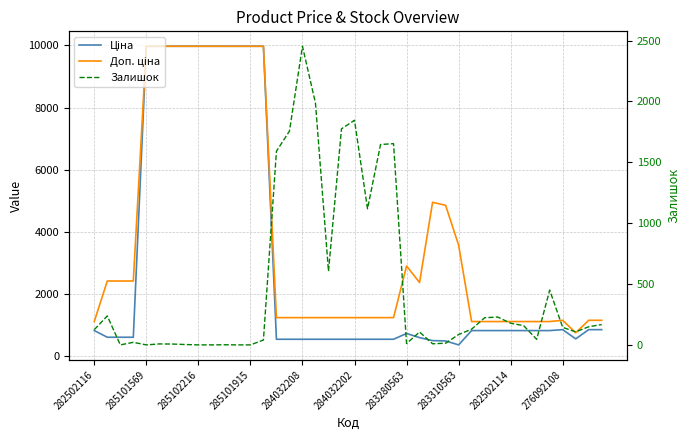

At how many categories does at least one series exceed 5614?

10